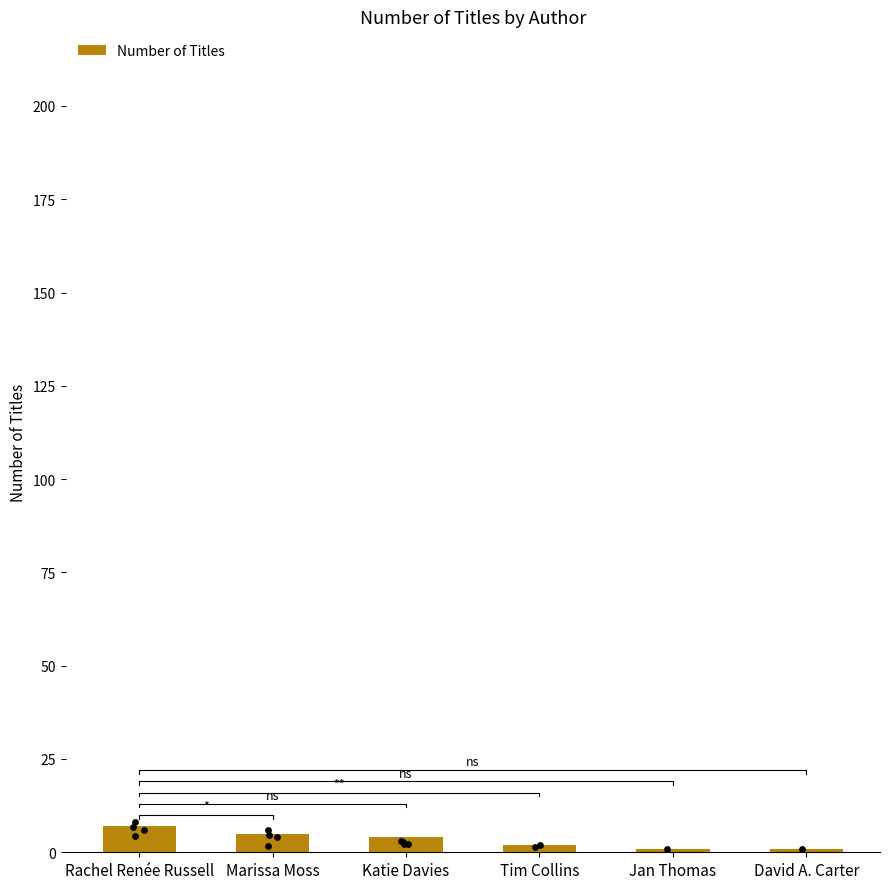

Which has a higher value, Jan Thomas or Marissa Moss?

Marissa Moss